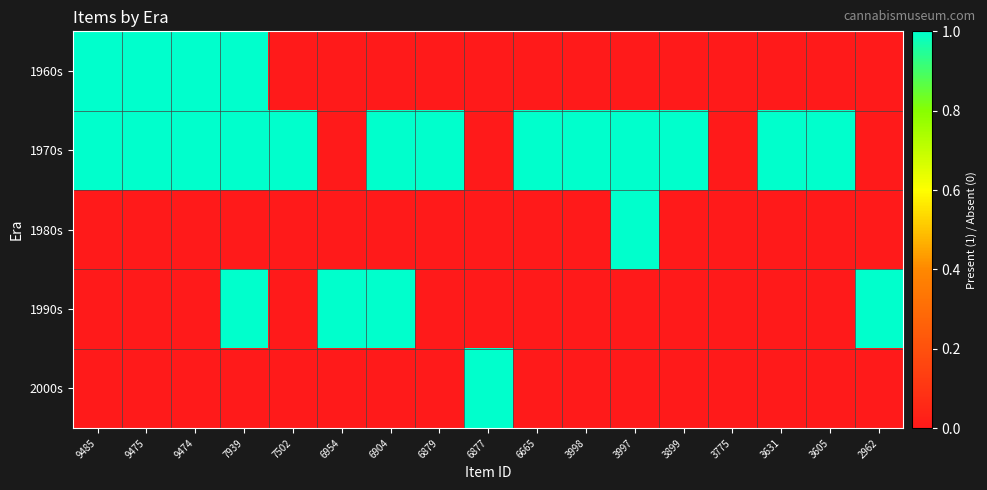

Rank the series by their maximum value, from lowest to highest.

1960s, 1970s, 1980s, 1990s, 2000s